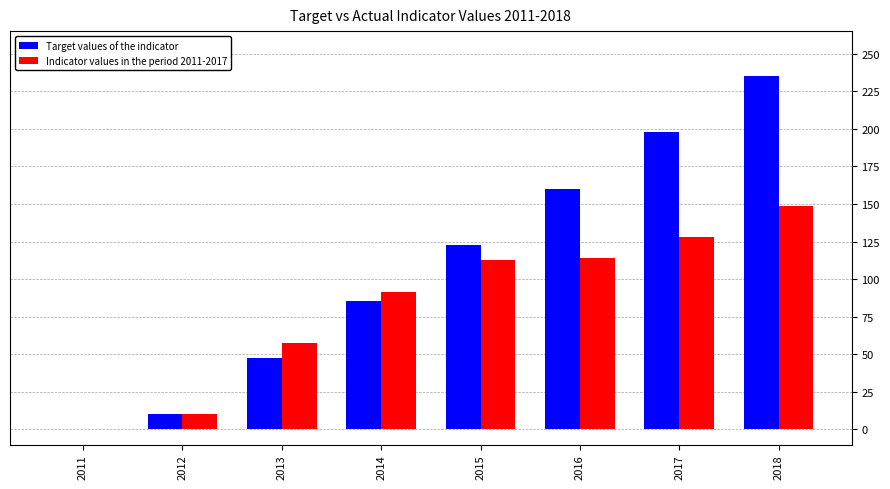

What is the sum of all Indicator values in the period 2011-2017 values?

662.5